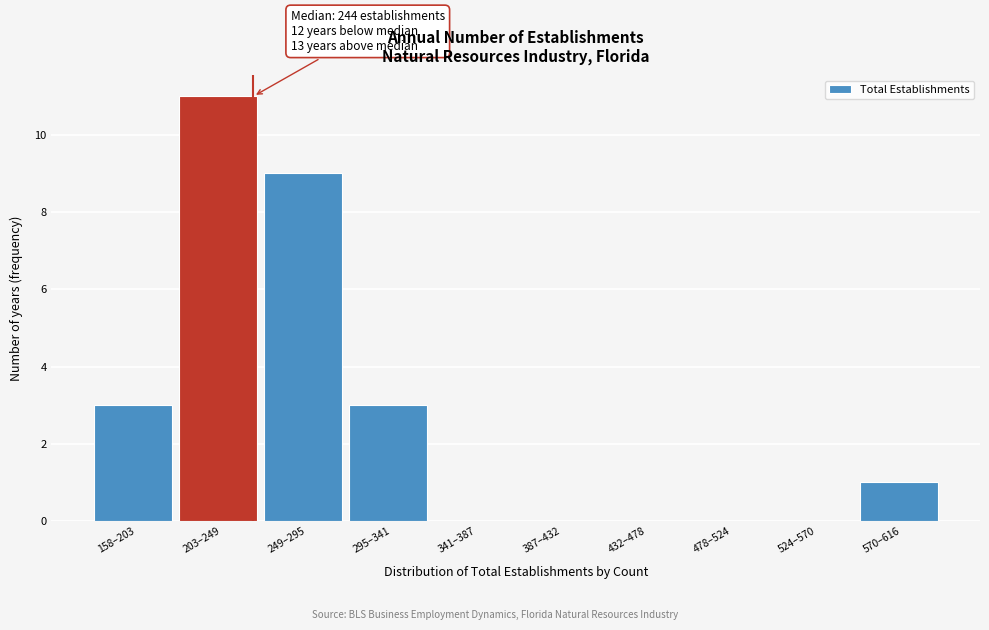

Reading left to right, what are all the values shown in this chart?

158–203=3	203–249=11	249–295=9	295–341=3	341–387=0	387–432=0	432–478=0	478–524=0	524–570=0	570–616=1